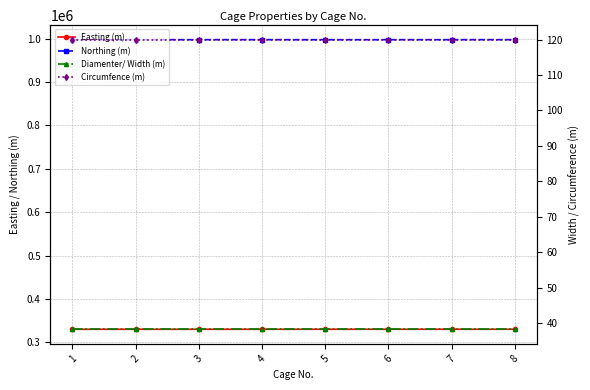

True or false: Northing (m) and Easting (m) intersect in this chart.

False